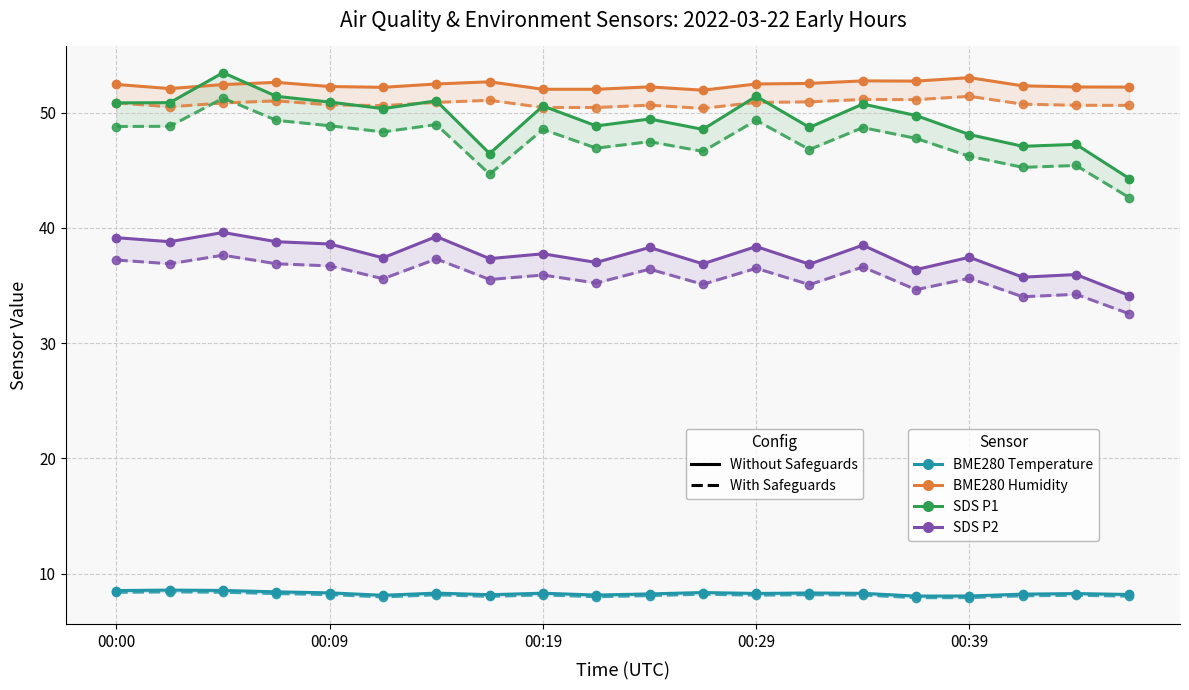

At which category is the sum across all series the highest?

00:05